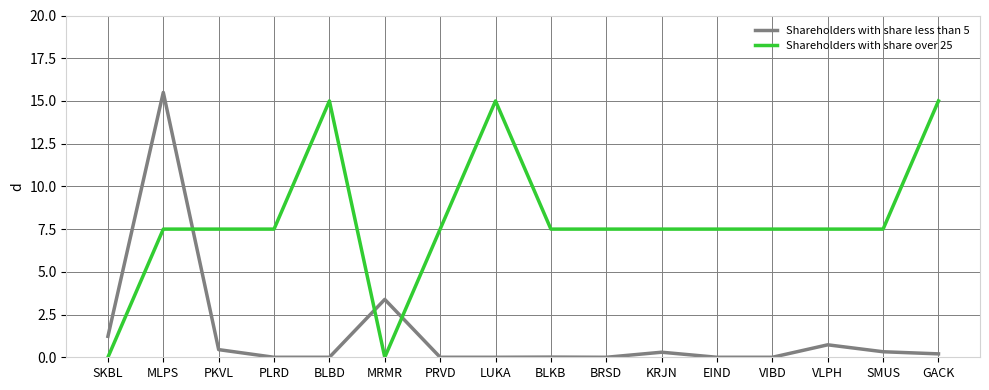

Which series has the widest spread of values?

Shareholders with share less than 5